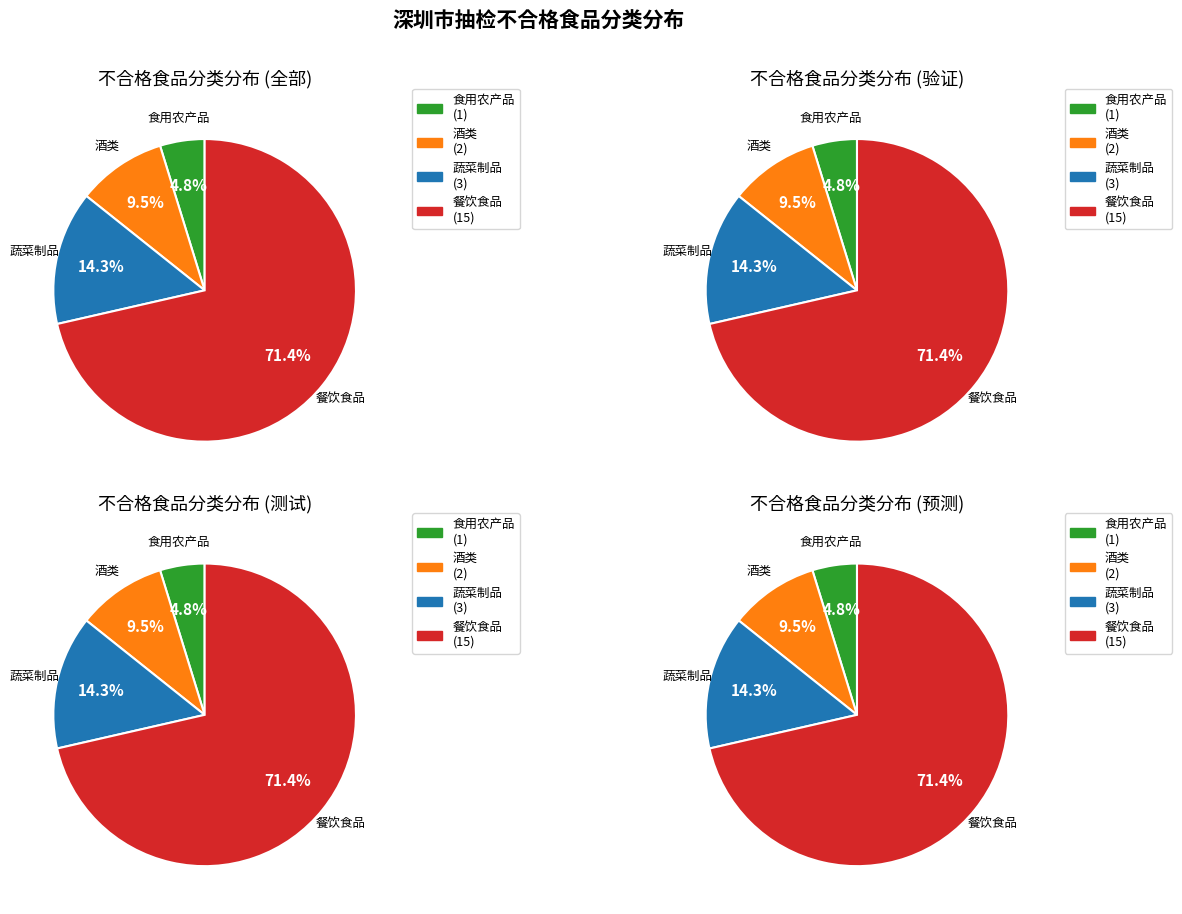

What is the ratio of the value at 蔬菜制品 to the value at 食用农产品?

3.0